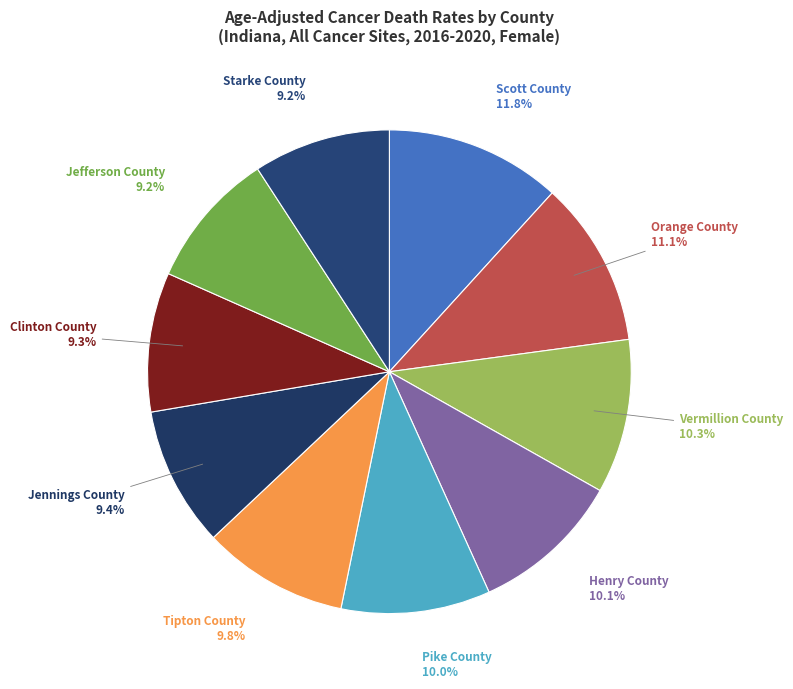

To the nearest percent, what percentage of the pie is Pike County?

10%